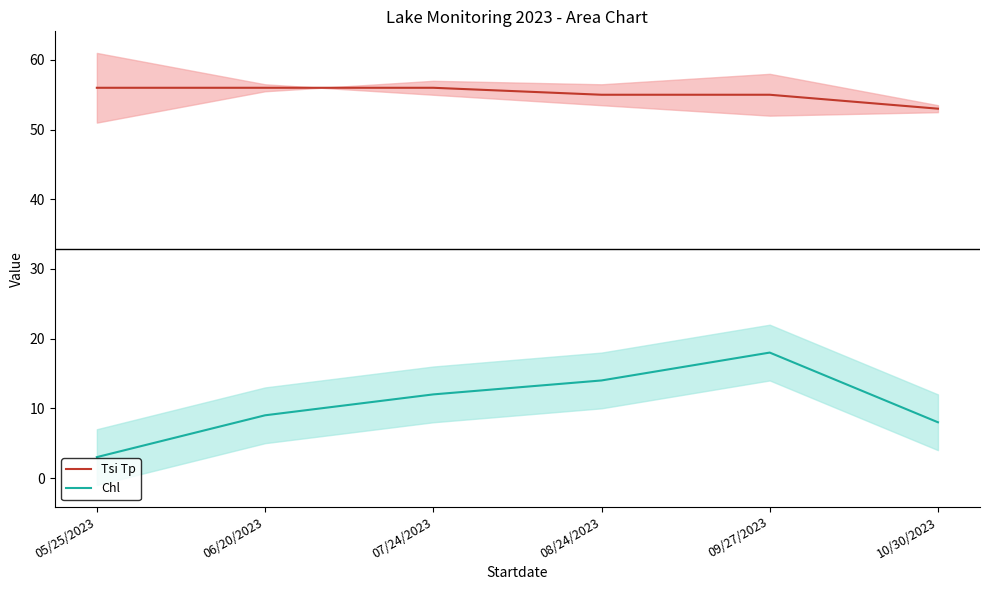

List the series in order of their peak value, highest first.

Tsi Tp, Chl